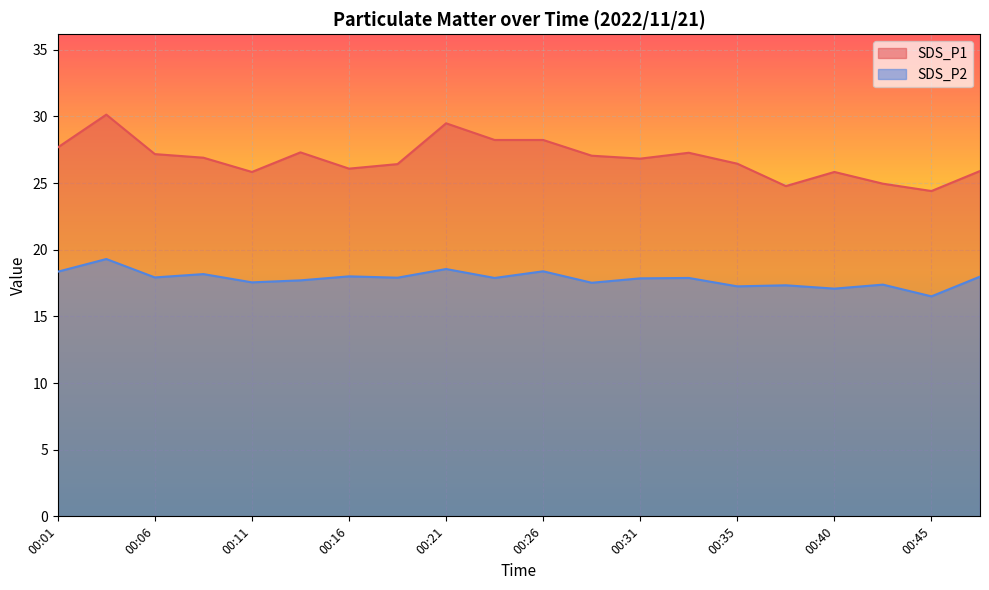

What is the greatest value displayed?

30.1